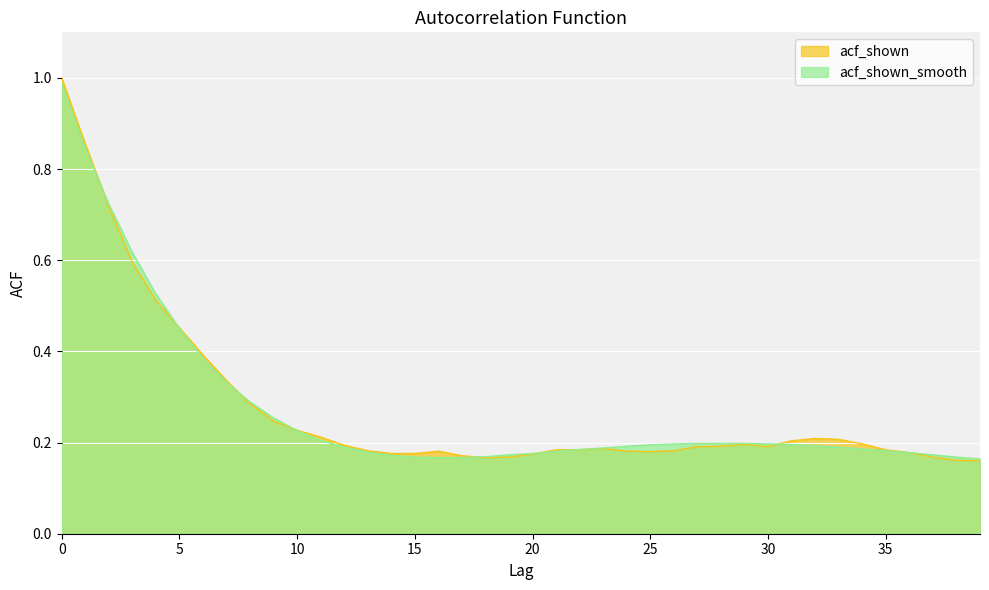

Between 10 and 26, which series saw the biggest shift?

acf_shown